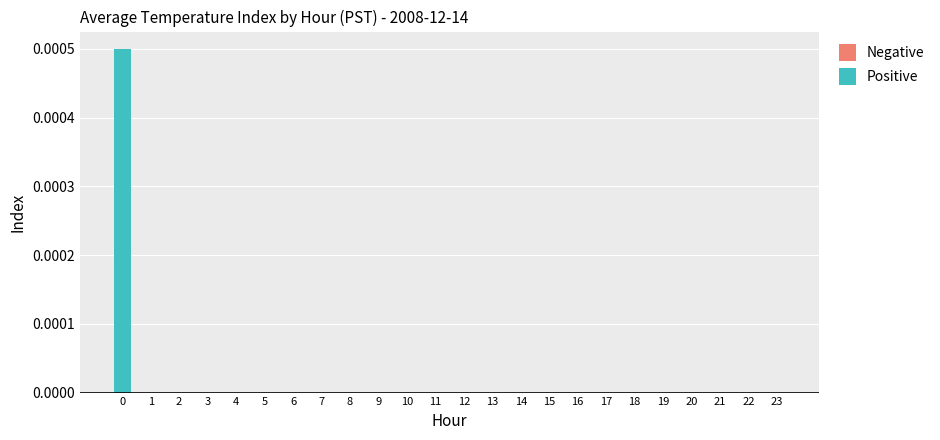

True or false: the data shows 0.0 at 0.

True